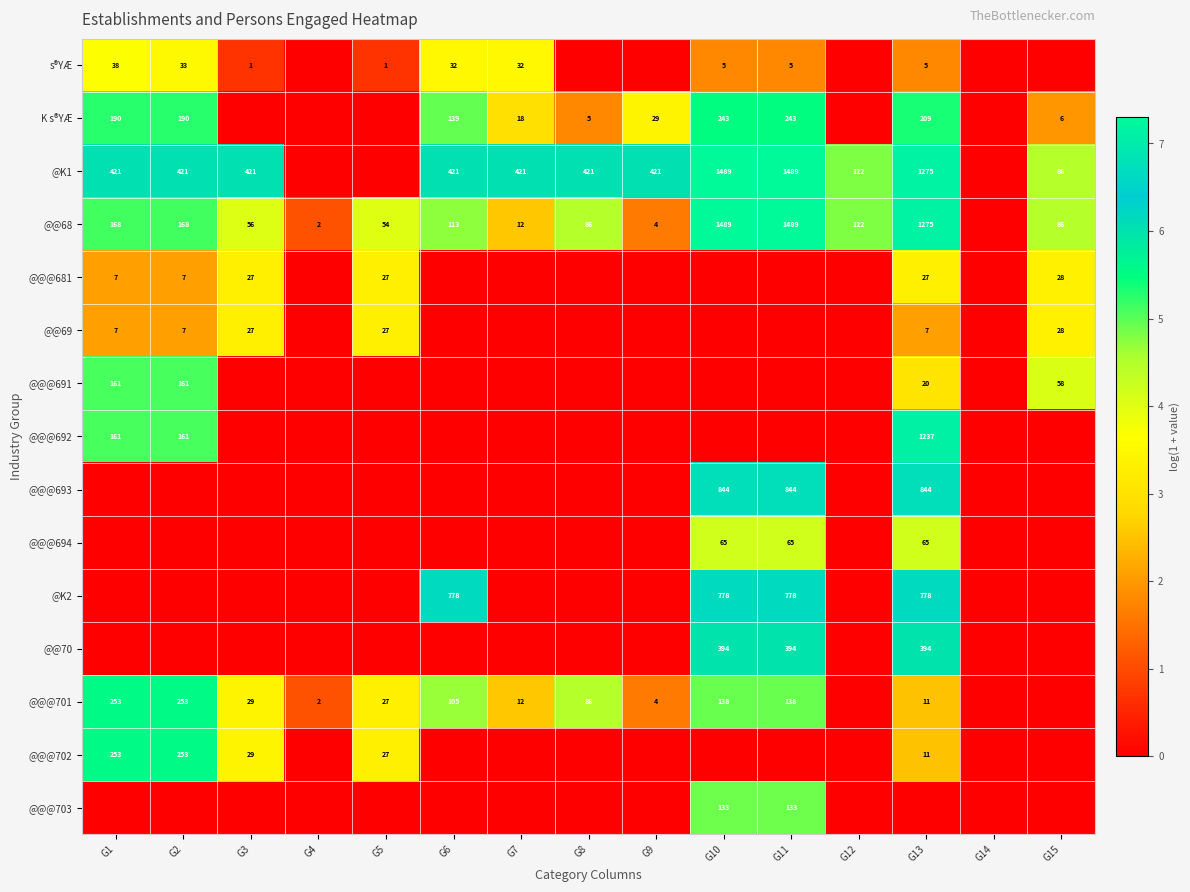

True or false: @@@681 has a value of 35 at G5.

False